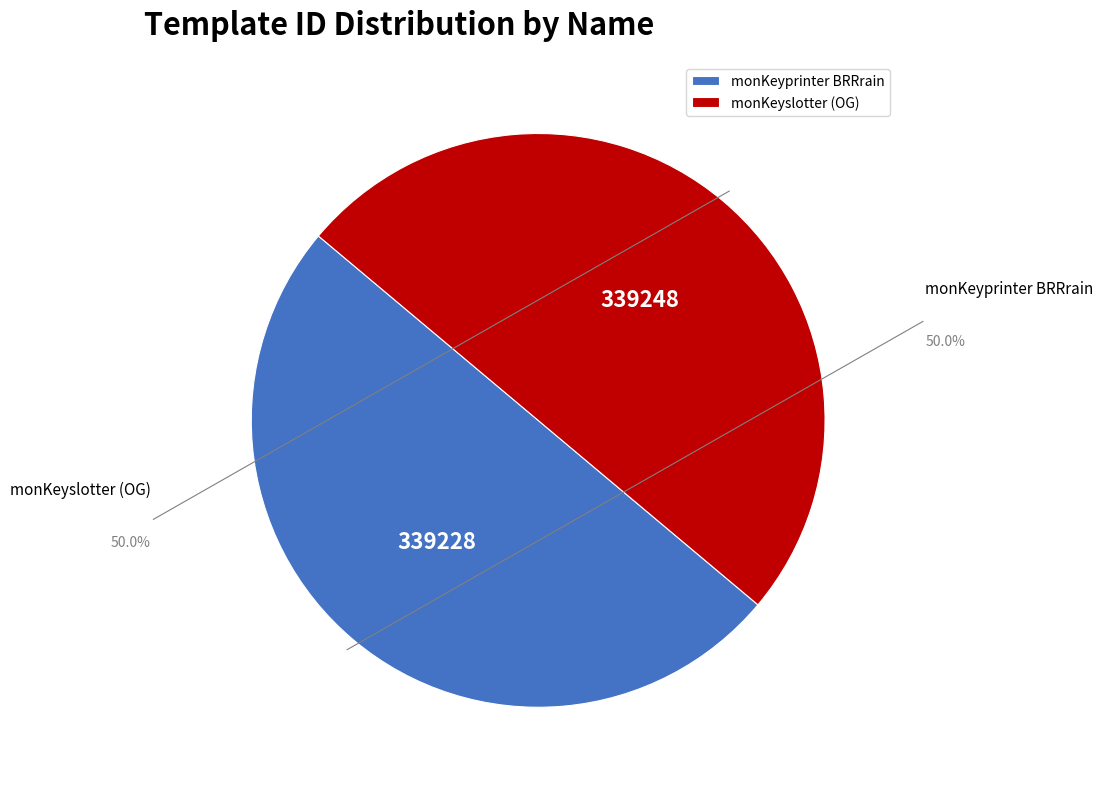

True or false: monKeyslotter (OG) accounts for 50% of the total.

True